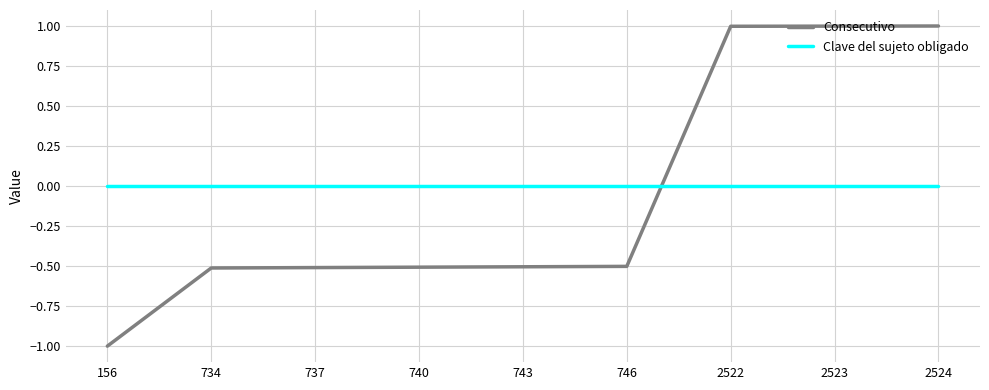

Which series has the largest total across all categories?

Clave del sujeto obligado